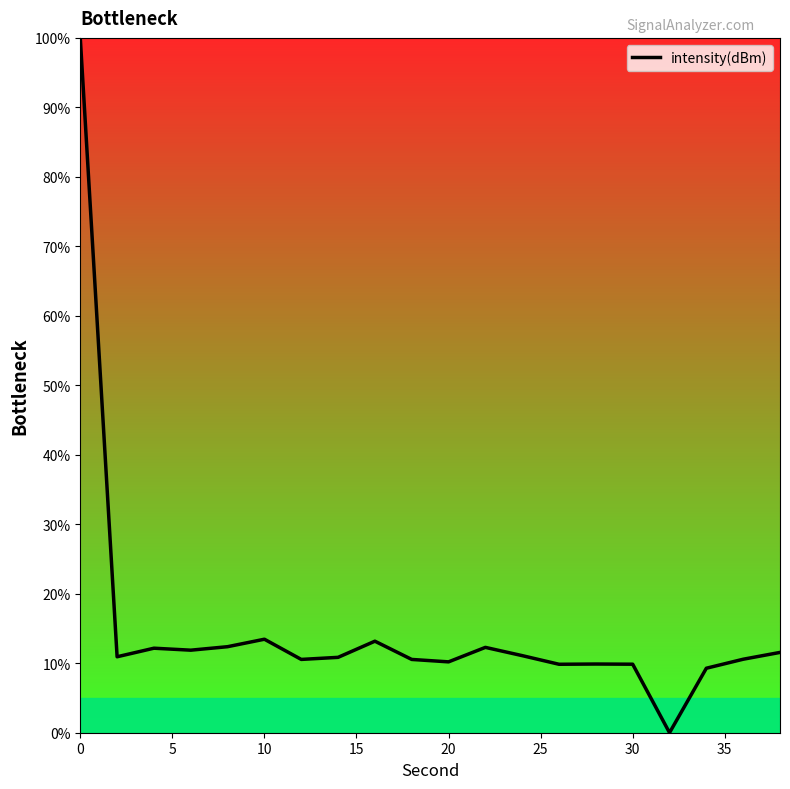

What is the difference between the maximum and minimum values?

100.0